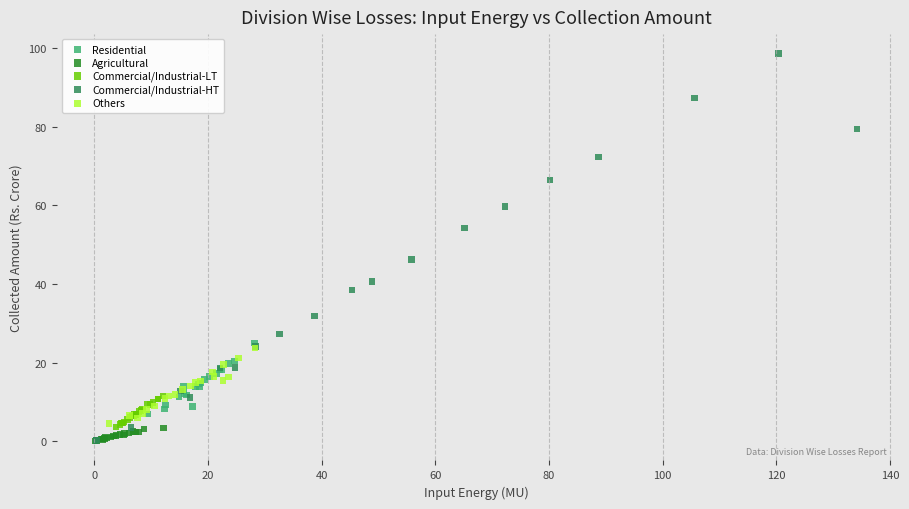

Which series has the widest spread of Y values?

Commercial/Industrial-HT